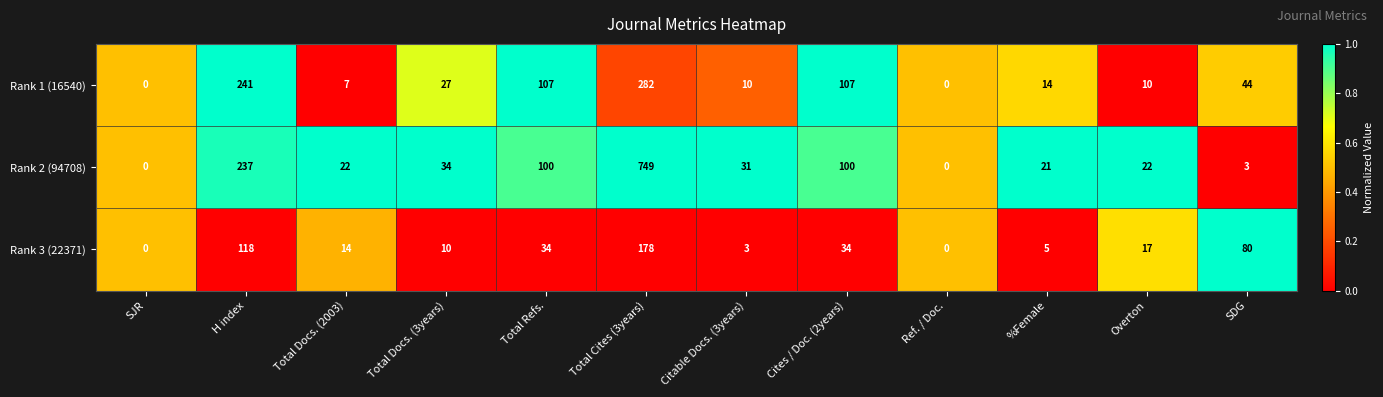

What is the spread (max minus min) of values at %Female?

16